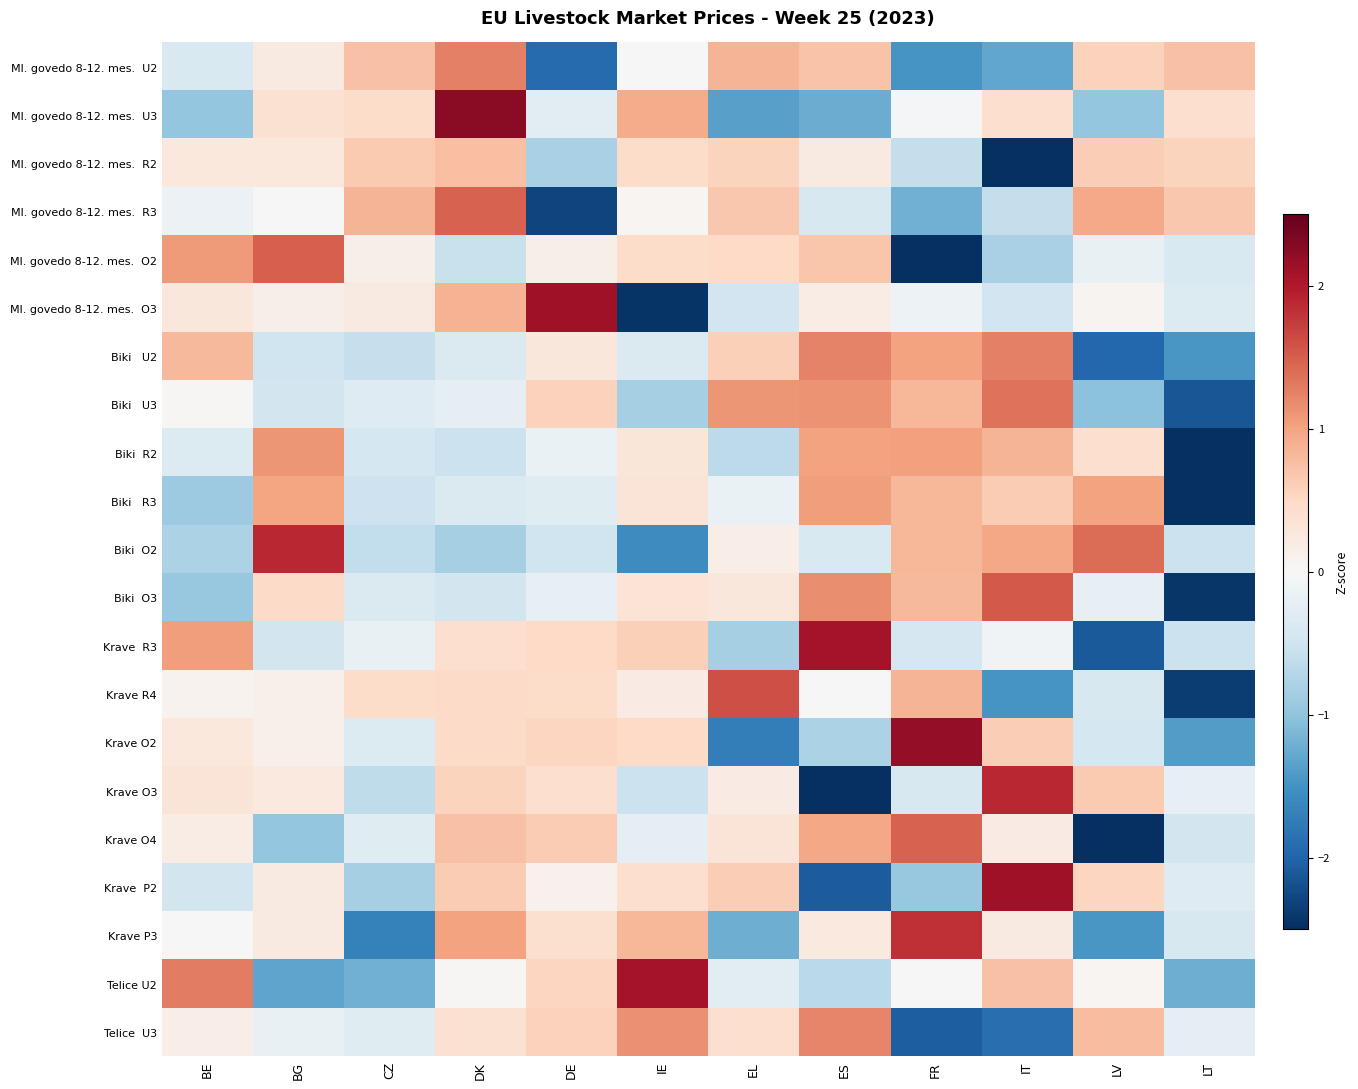

Rank the series by their maximum value, from lowest to highest.

Ml. govedo 8-12. mes. R2, Biki R3, Biki R2, Telice U3, Ml. govedo 8-12. mes. U2, Biki U2, Biki U3, Ml. govedo 8-12. mes. R3, Krave O4, Ml. govedo 8-12. mes. O2, Biki O3, Krave R4, Krave P3, Biki O2, Krave O3, Krave R3, Telice U2, Krave P2, Ml. govedo 8-12. mes. O3, Krave O2, Ml. govedo 8-12. mes. U3